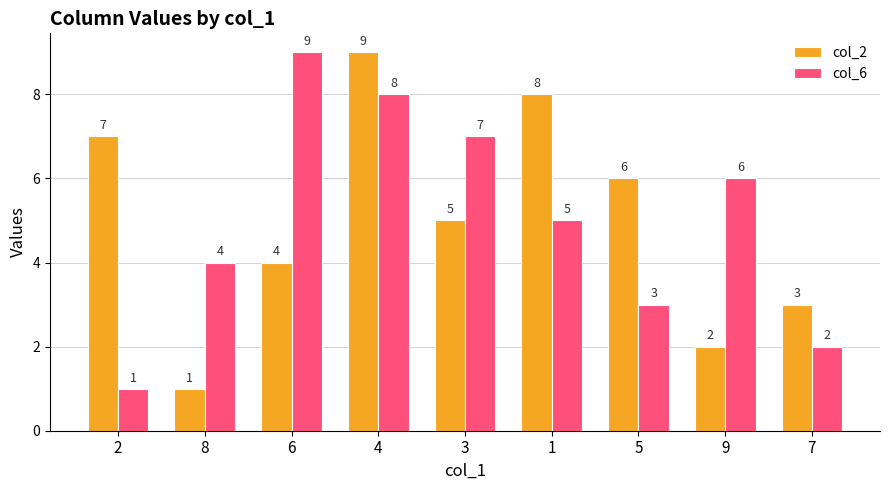

At which label does col_6 first exceed 5?

6